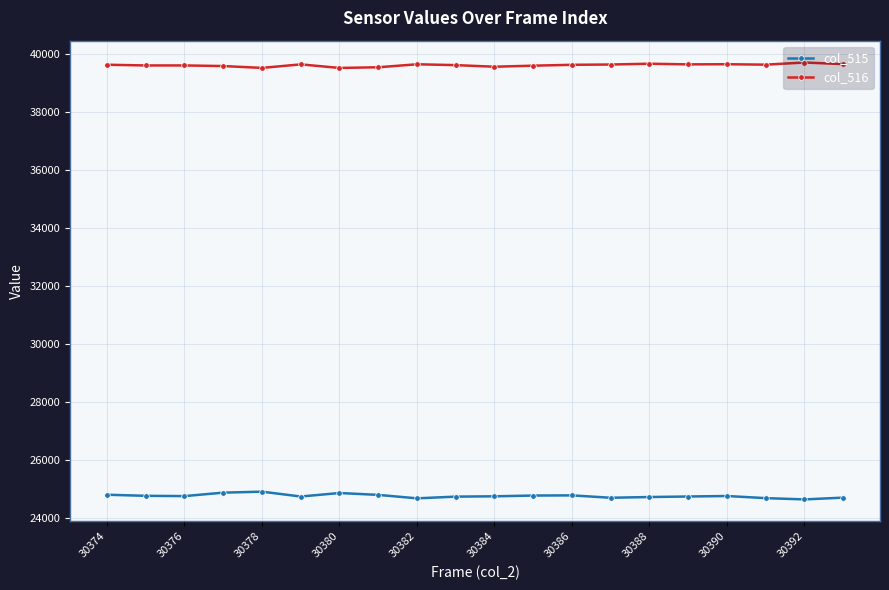

What is the sum of all col_515 values?

495368